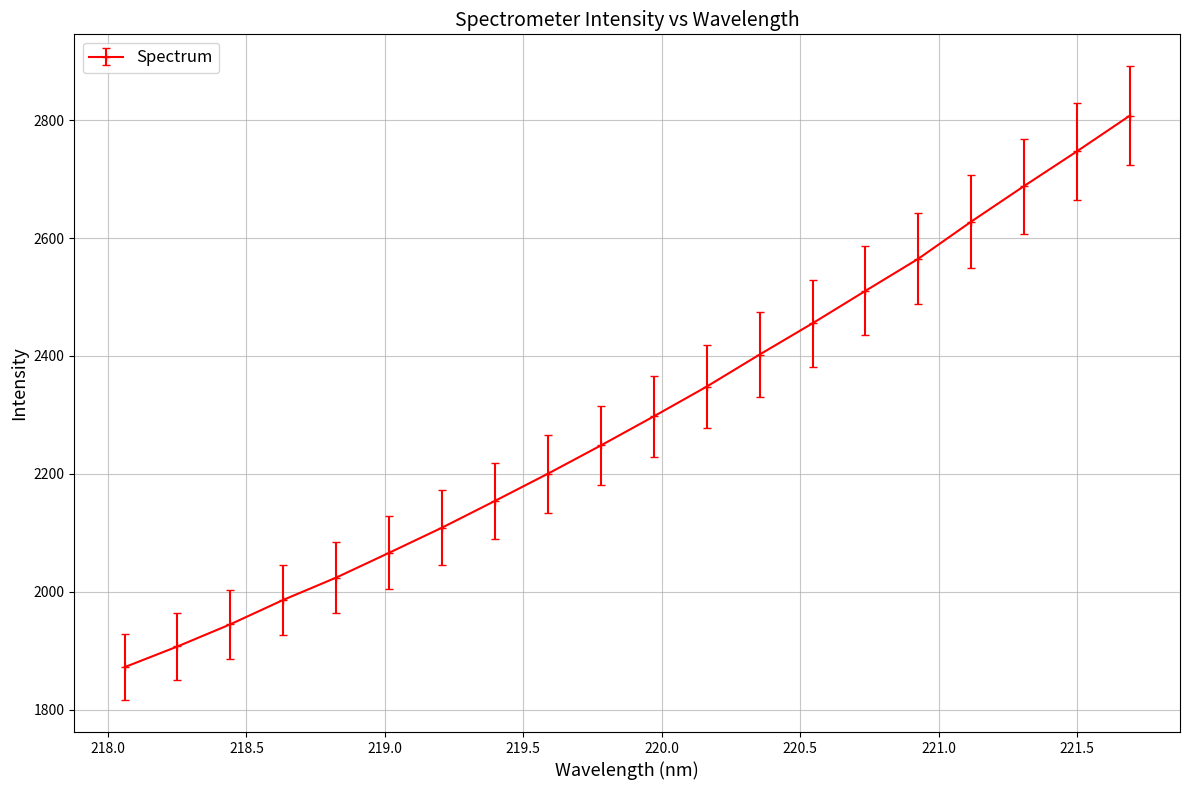

What is the value of the 2nd point from the left?

1907.4